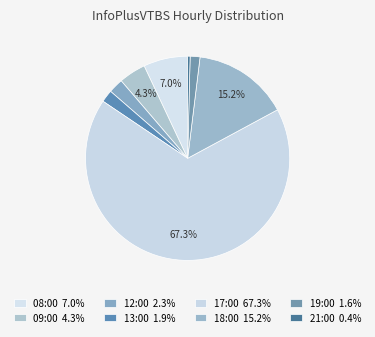

What is the ratio of the value at 09:00 to the value at 19:00?

2.8